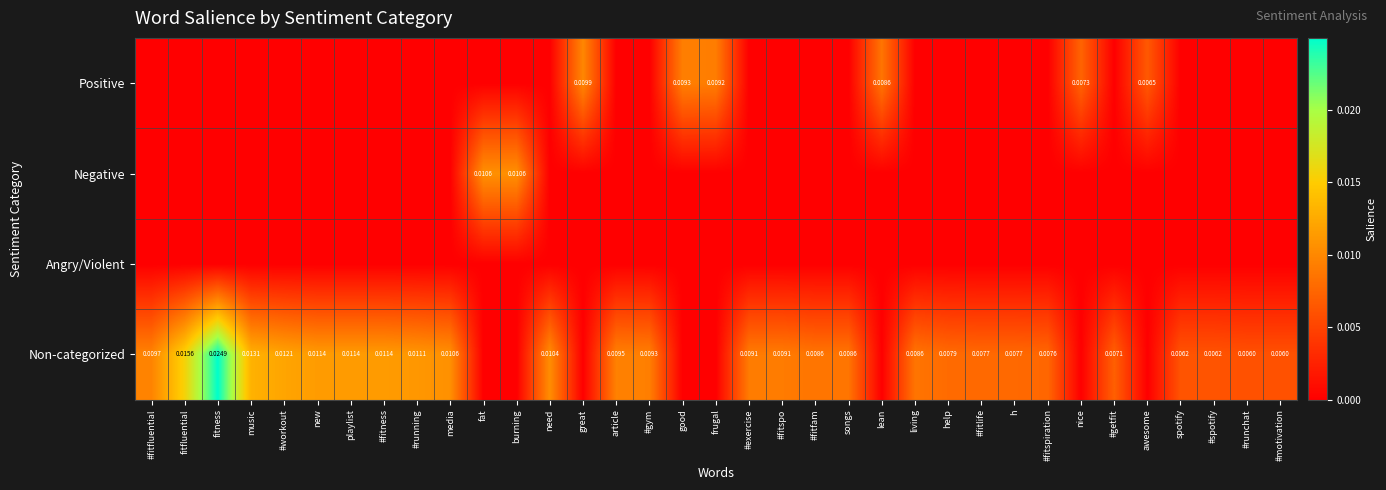

Rank the series at #motivation from lowest to highest value.

Positive, Negative, Angry/Violent, Non-categorized